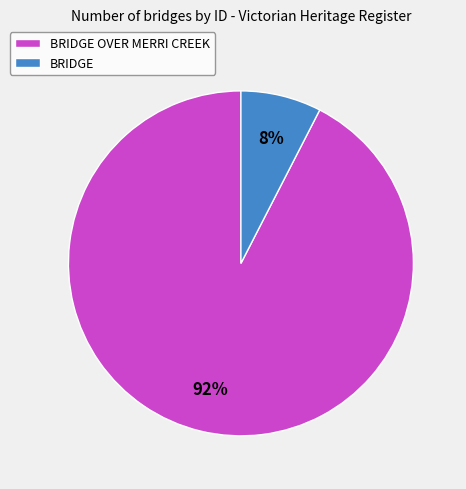

Rank the categories by value from lowest to highest.

BRIDGE, BRIDGE OVER MERRI CREEK